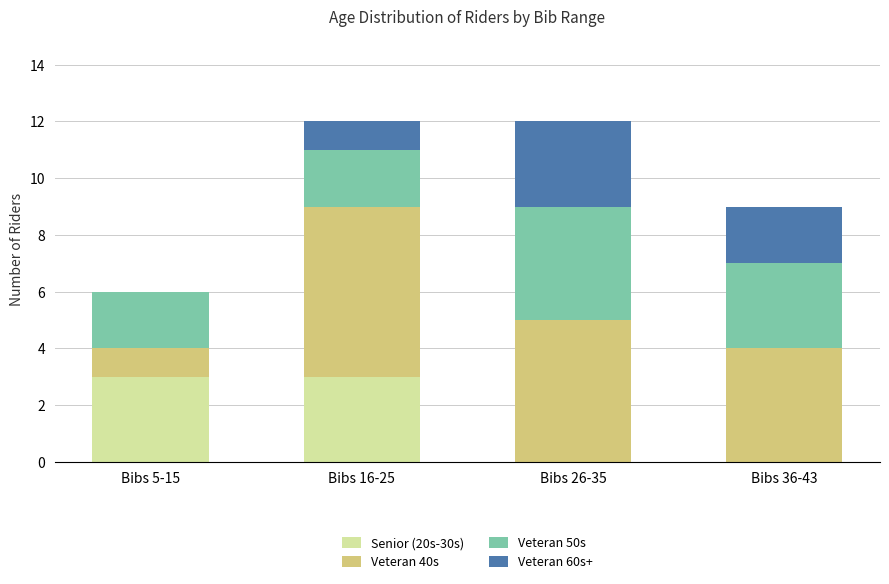

Is it true that Senior (20s-30s) equals 3 at Bibs 5-15?

True